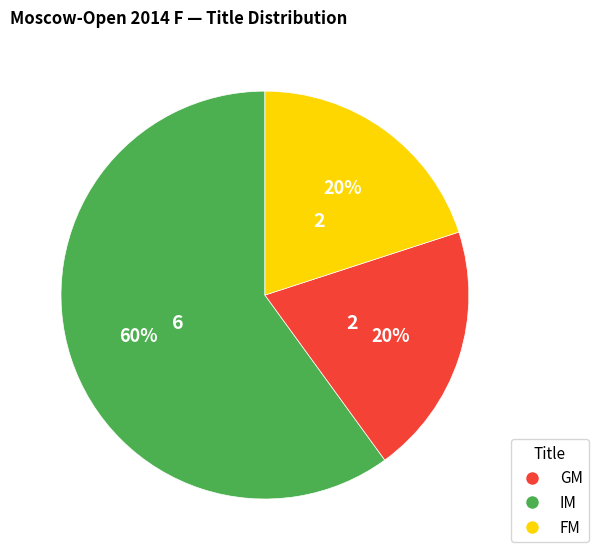

Is the sum of GM and IM greater than half?

Yes